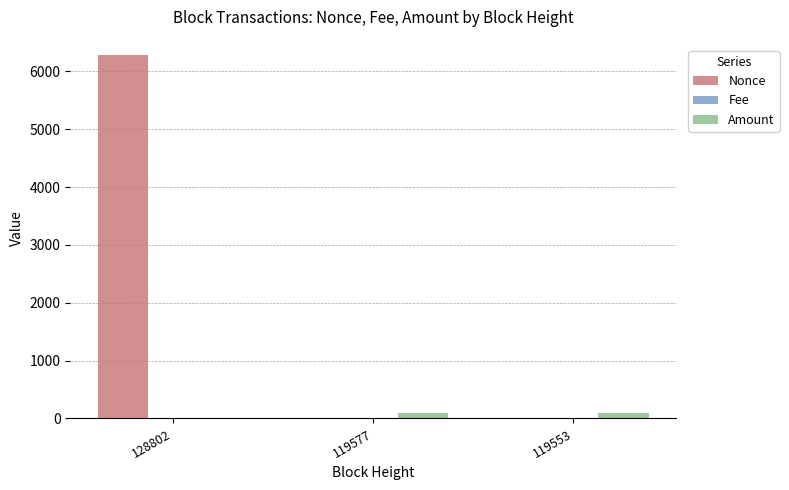

What is the maximum value shown in the chart?

6283.0